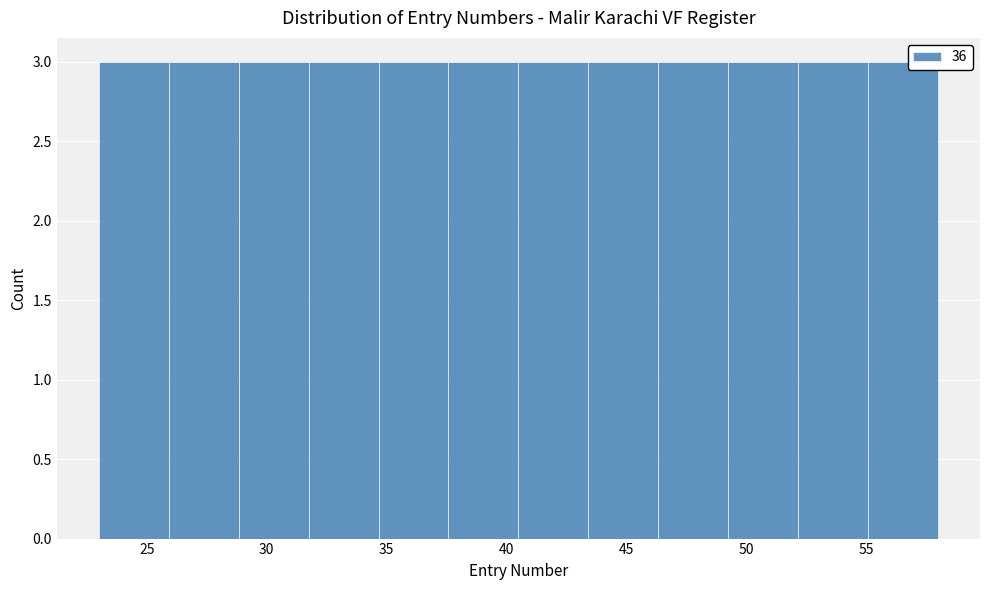

Reading left to right, transcribe this chart: for each bar, give the range it covers on the x-axis and its height. Neither the bar edges nor the heights are printed on the chart, so give them approximately, as read against the axes.

23.0 to 26.0: 3
26.0 to 29.0: 3
29.0 to 32.0: 3
32.0 to 34.5: 3
34.5 to 37.5: 3
37.5 to 40.5: 3
40.5 to 43.5: 3
43.5 to 46.5: 3
46.5 to 49.5: 3
49.5 to 52.0: 3
52.0 to 55.0: 3
55.0 to 58.0: 3